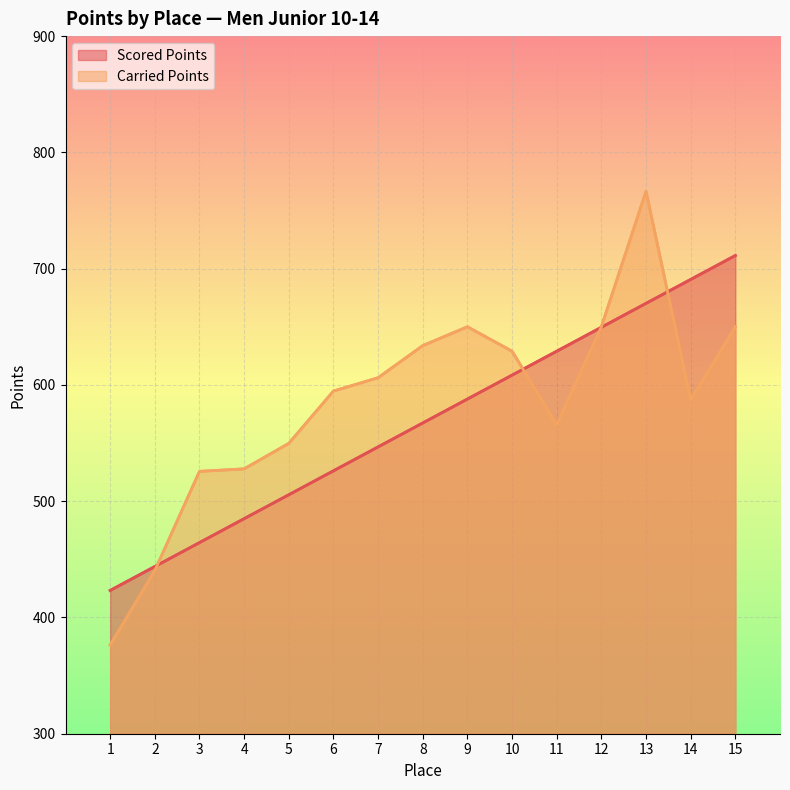

Reading left to right, list all the values displayed in this chart.

Scored Points: 423.2	443.8	464.4	485.0	505.5	526.1	546.7	567.3	587.8	608.4	629.0	649.6	670.1	690.7	711.3
Carried Points: 376.3	440.3	525.6	527.8	549.7	594.7	606.2	633.8	650.0	629.0	565.7	650.0	766.5	587.0	650.0